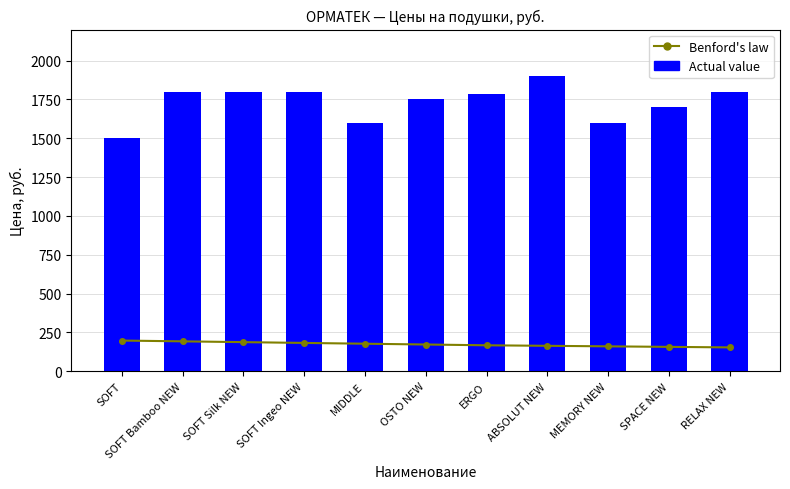

What is the average value of the Actual value series?

1730.5